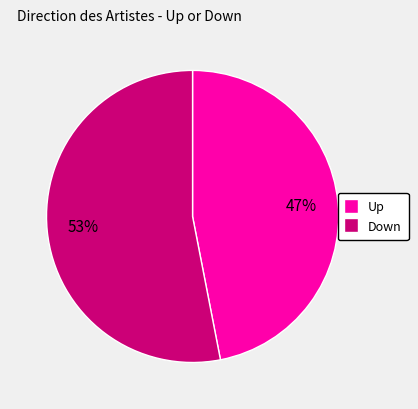

Does any single category account for the majority?

Yes